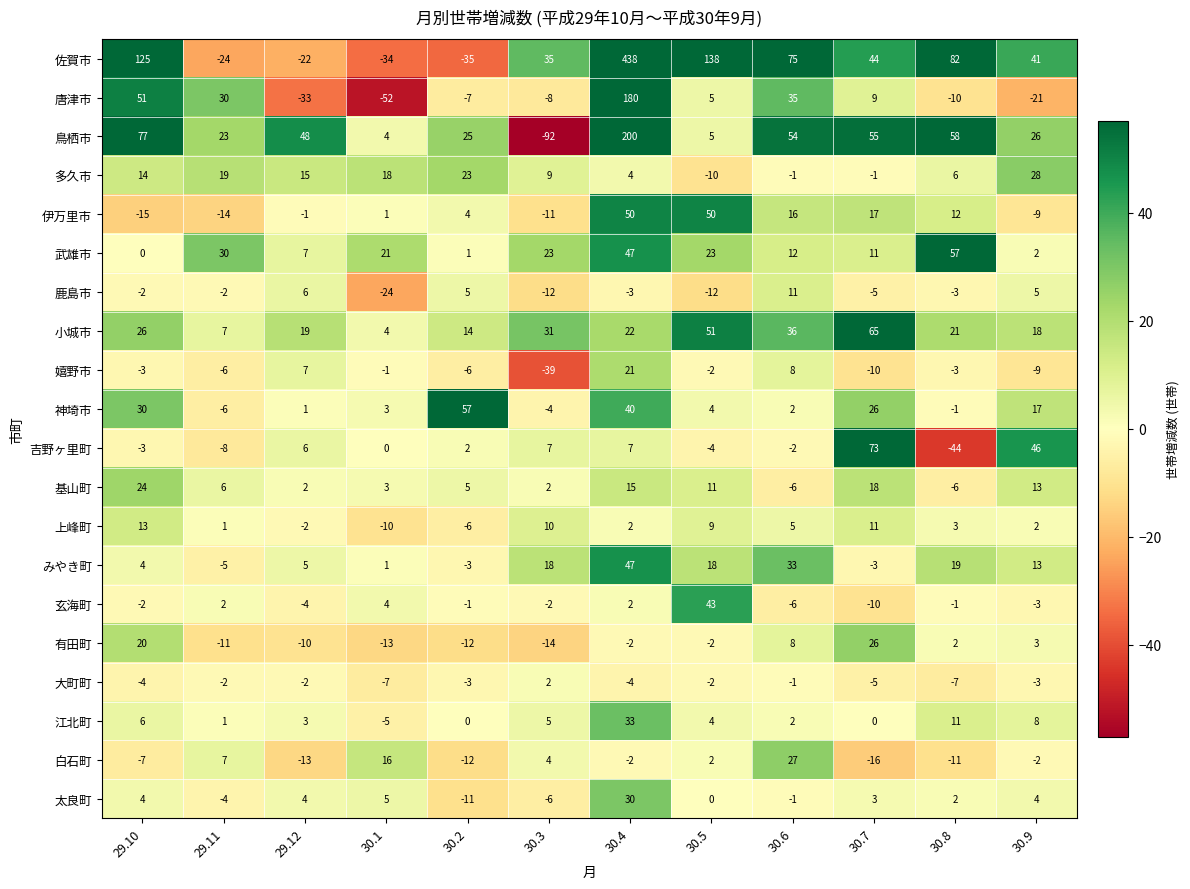

What is the difference between the highest and lowest values at 30.5?

150